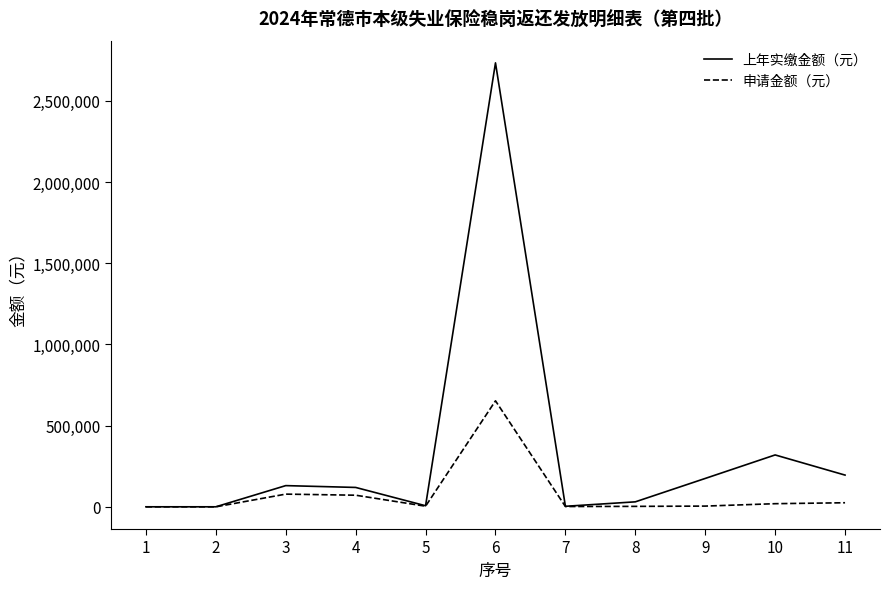

What is the average value of the 申请金额（元） series?

78459.3